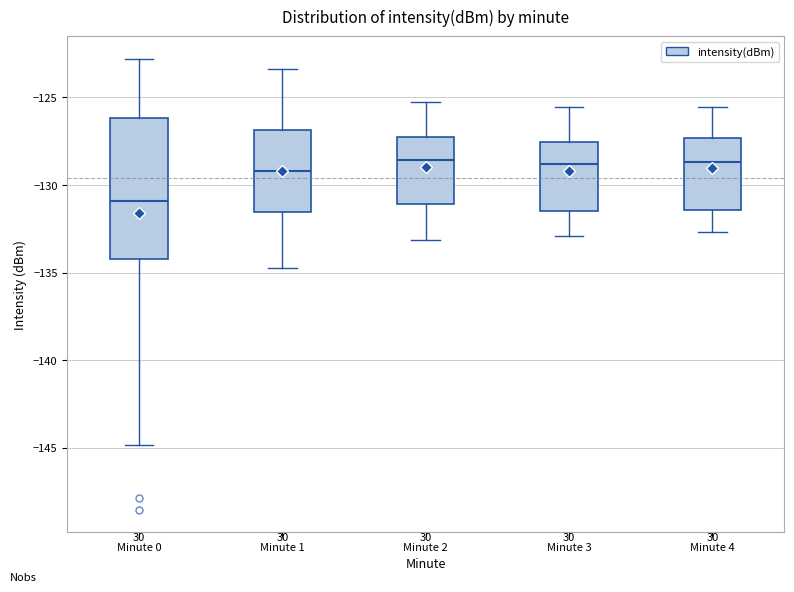

Which box is the tallest, from its lower edge to its upper edge?

Minute 0